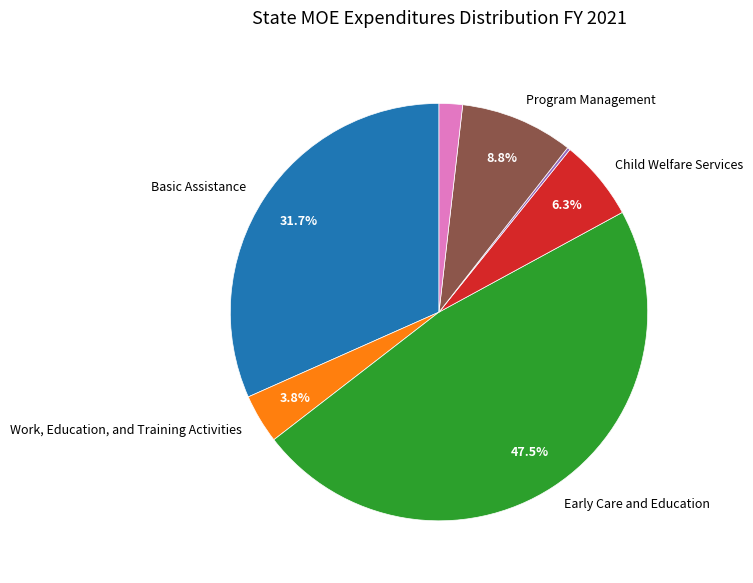

Is there any slice that represents more than half of the pie?

No